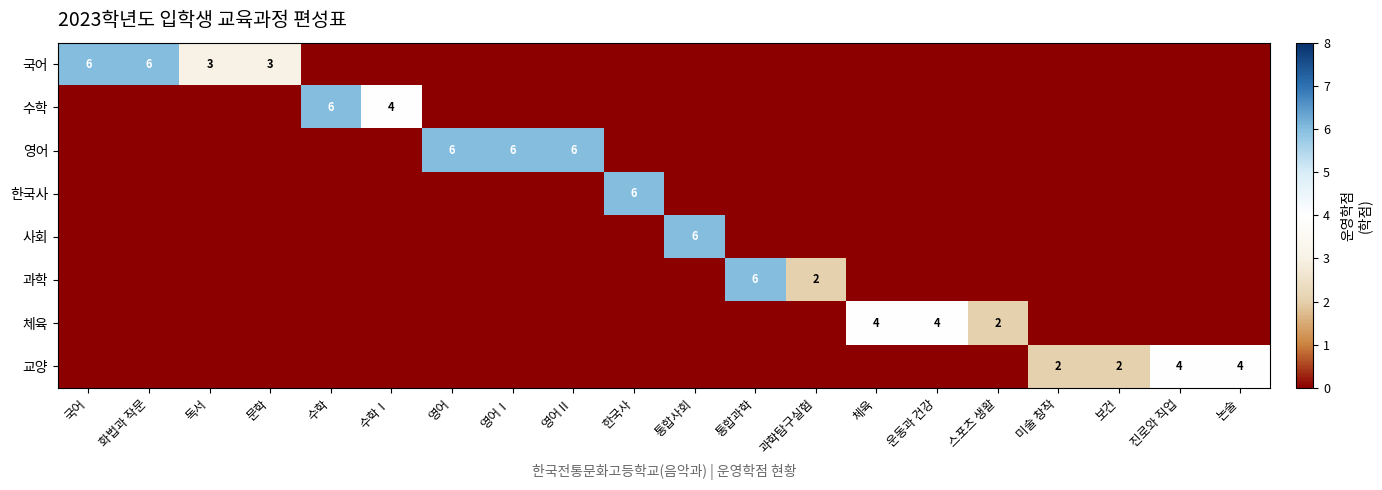

What is the spread (max minus min) of values at 영어?

6